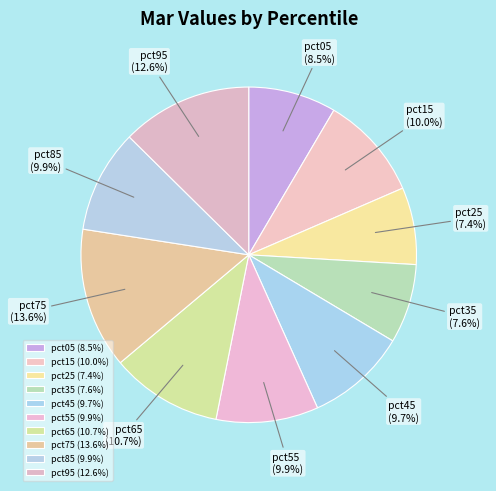

Which slice is the largest?

pct75